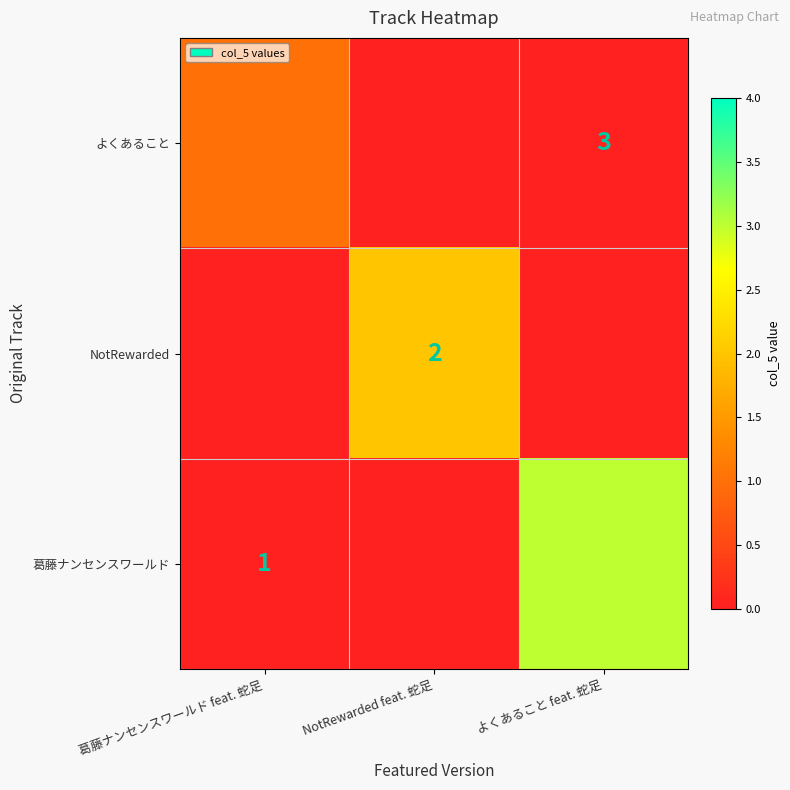

List the labels in order of 葛藤ナンセンスワールド value, smallest first.

葛藤ナンセンスワールド feat. 蛇足, NotRewarded feat. 蛇足, よくあること feat. 蛇足